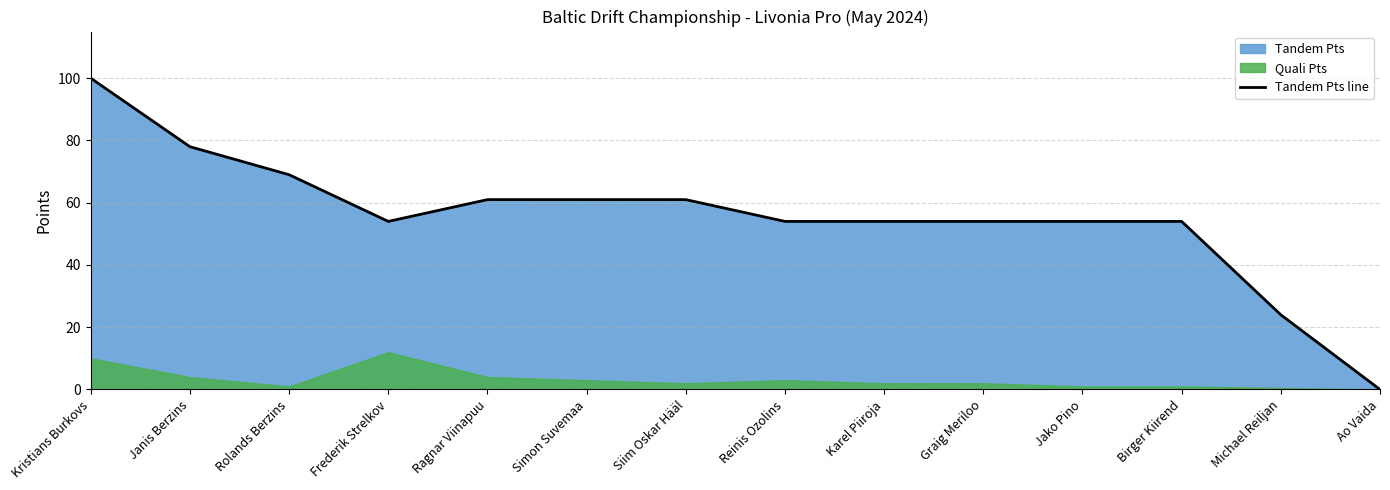

What is the label of the 14th point from the left?

Ao Vaida